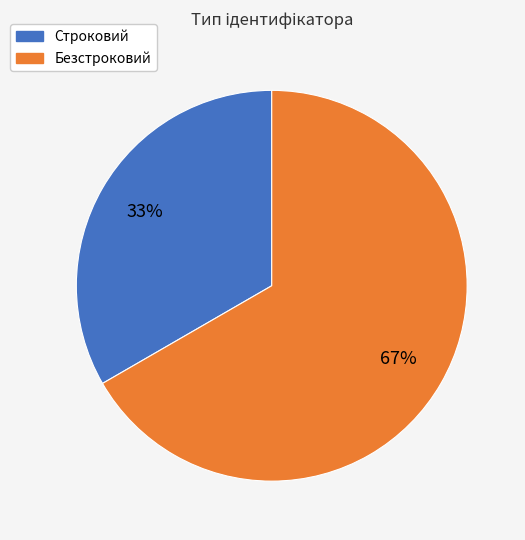

Rank the categories by value from highest to lowest.

Безстроковий, Строковий